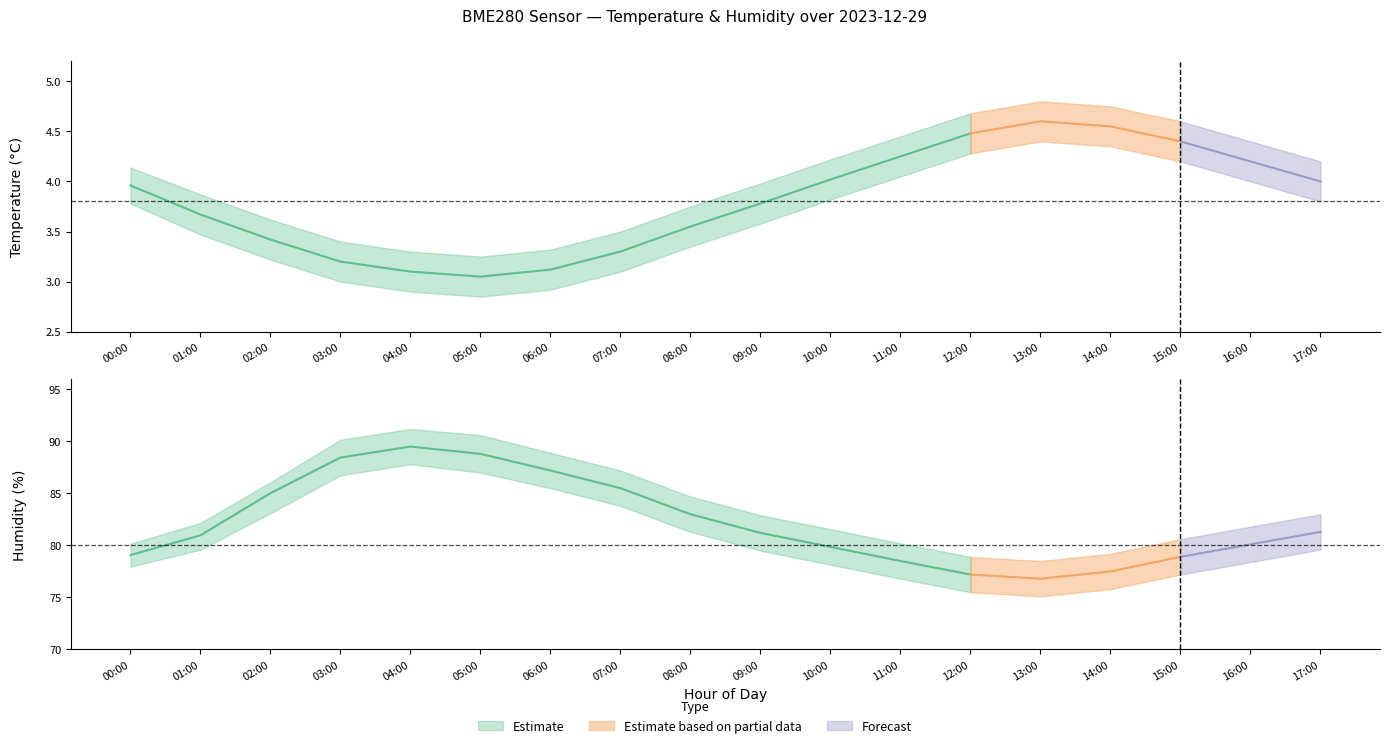

At which category is the sum across all series the highest?

04:00